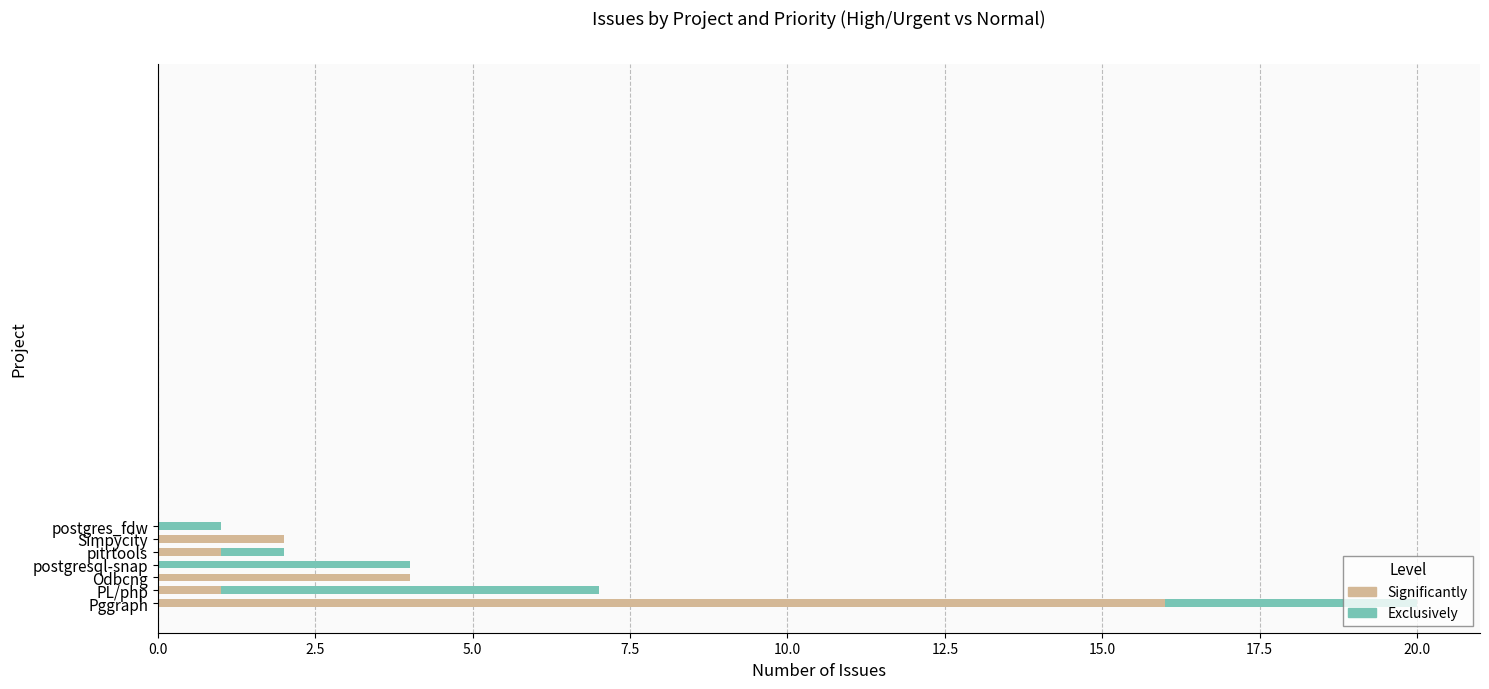

The value of Significantly at postgres_fdw is -10. True or false?

False